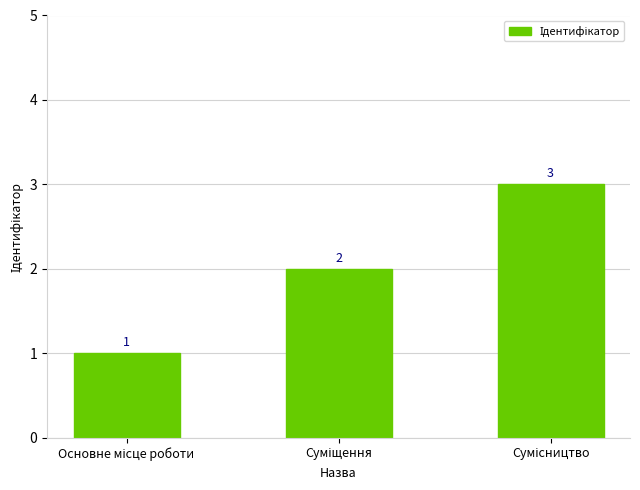

What is the difference between the maximum and minimum values?

2